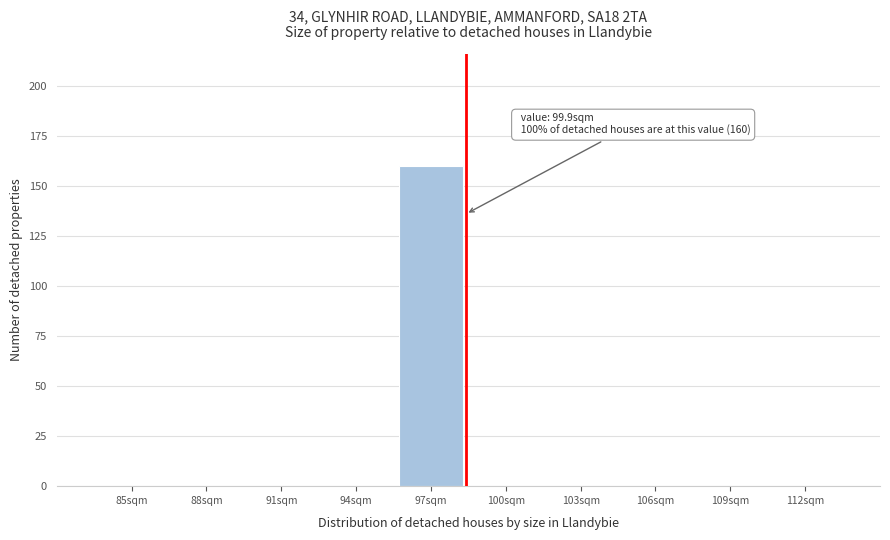

Reading right to left, what are all the values shown in this chart?

112sqm=0	109sqm=0	106sqm=0	103sqm=0	100sqm=0	97sqm=160	94sqm=0	91sqm=0	88sqm=0	85sqm=0